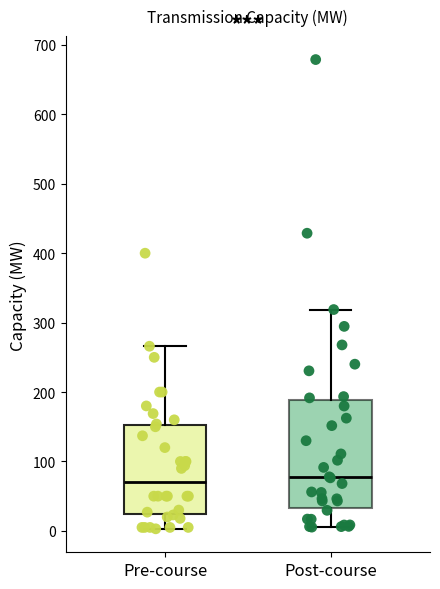

Reading left to right, transcribe this box plot: for each box, give where its median line is, the range the box spans, and where its two whiskers end, as read against the y-axis. The values are not printed on the chart, so give them approximately, as read against the axis.

Pre-course: median 70, box 20 to 150, whiskers 0 to 270
Post-course: median 80, box 30 to 190, whiskers 10 to 320